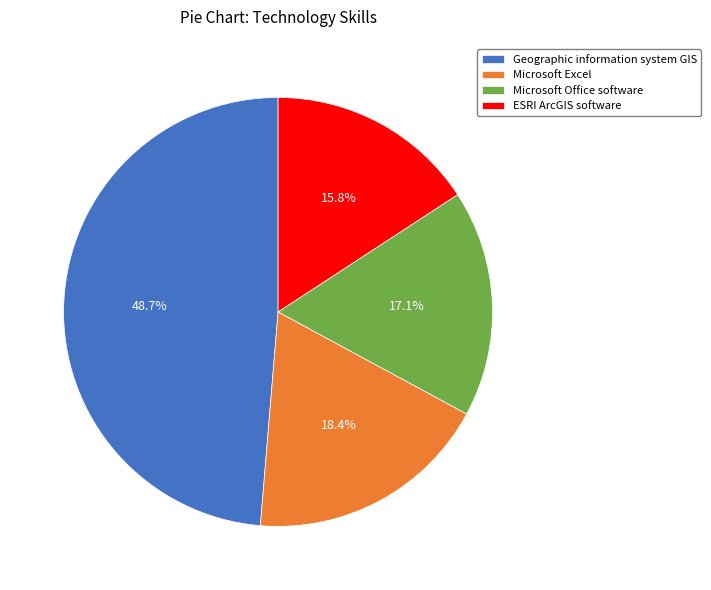

To the nearest percent, what is the combined percentage of Microsoft Excel and Microsoft Office software?

36%